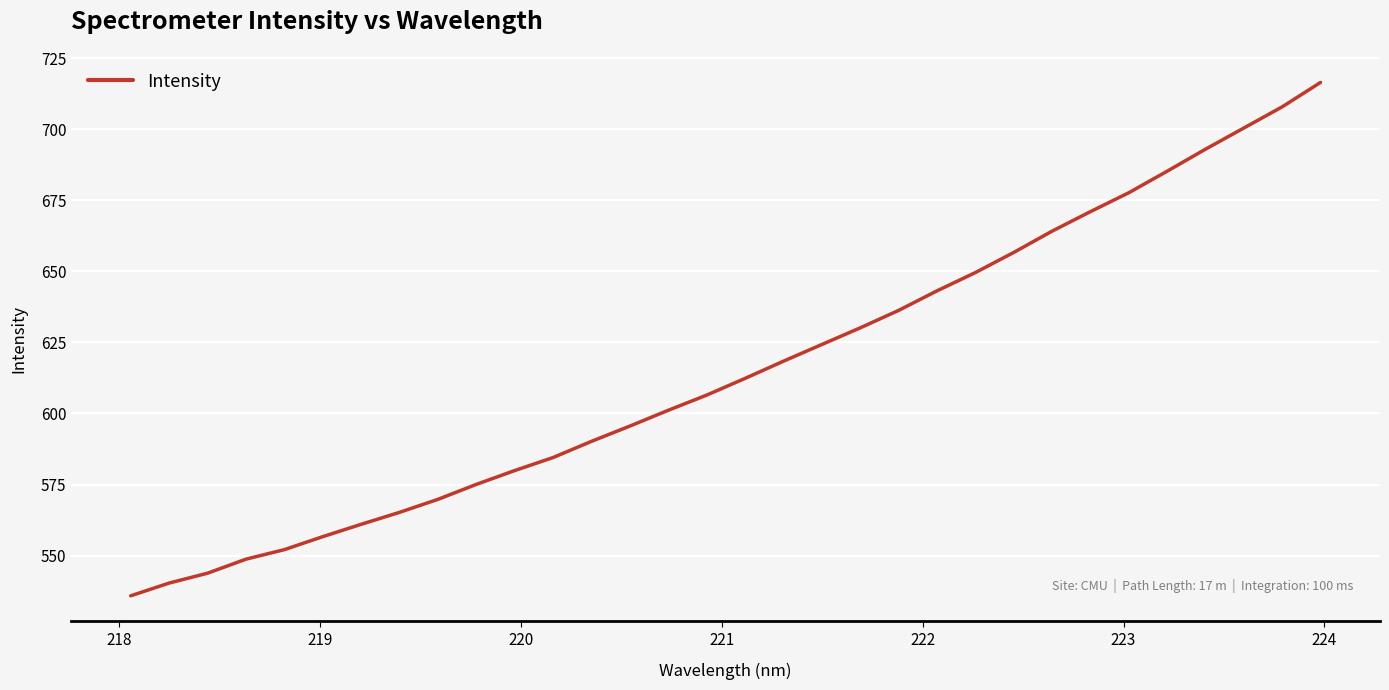

What is the difference between the maximum and minimum values?

180.5